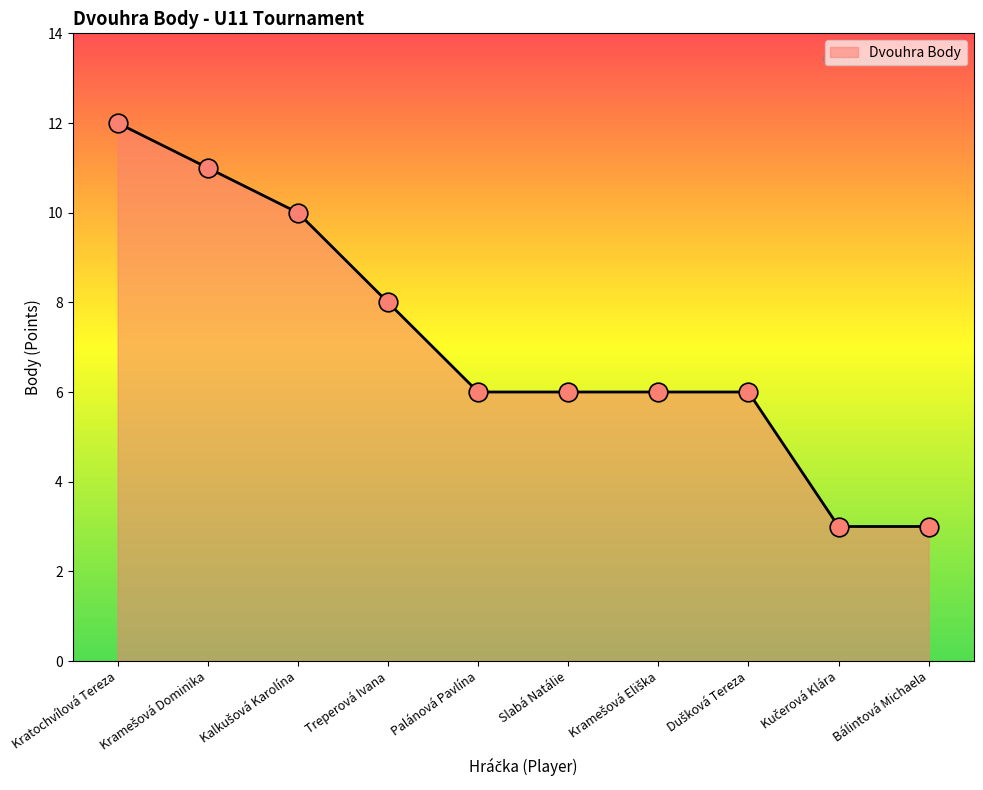

Which has a higher value, Kratochvílová Tereza or Treperová Ivana?

Kratochvílová Tereza